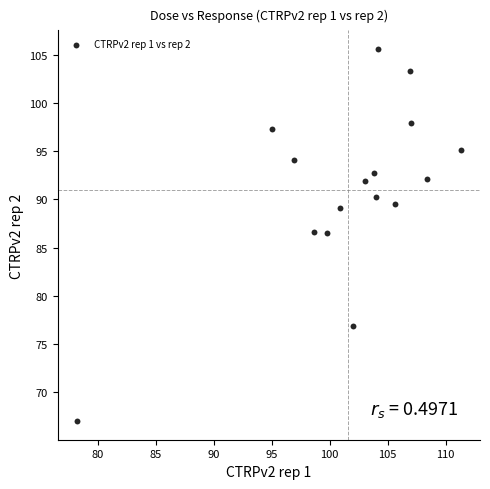

What is the range of Y values (max minus min)?

38.6